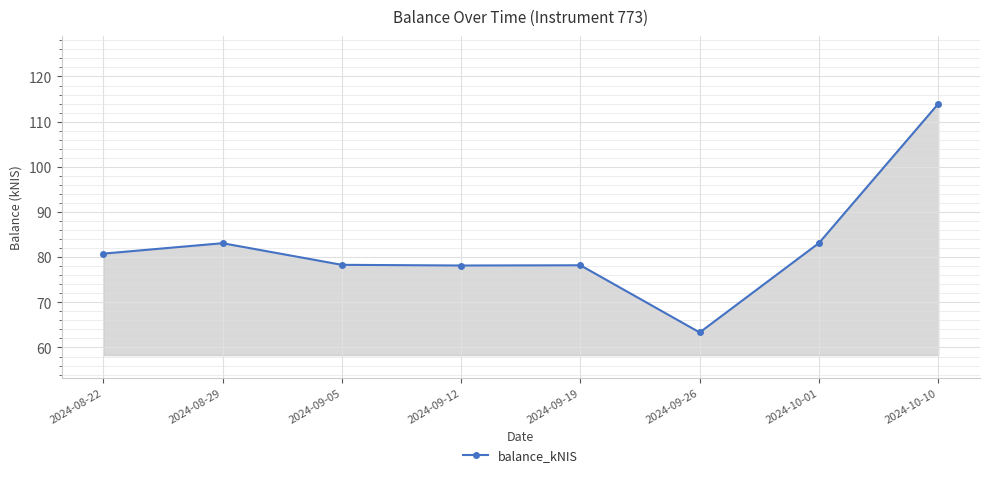

What is the value of the 1st point from the left?

80.8